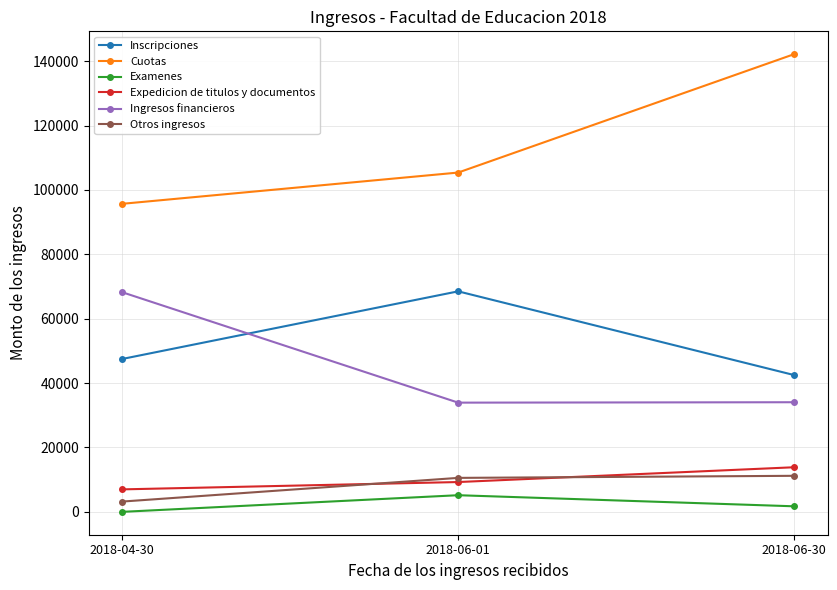

What are all the series names shown in the legend?

Inscripciones, Cuotas, Examenes, Expedicion de titulos y documentos, Ingresos financieros, Otros ingresos